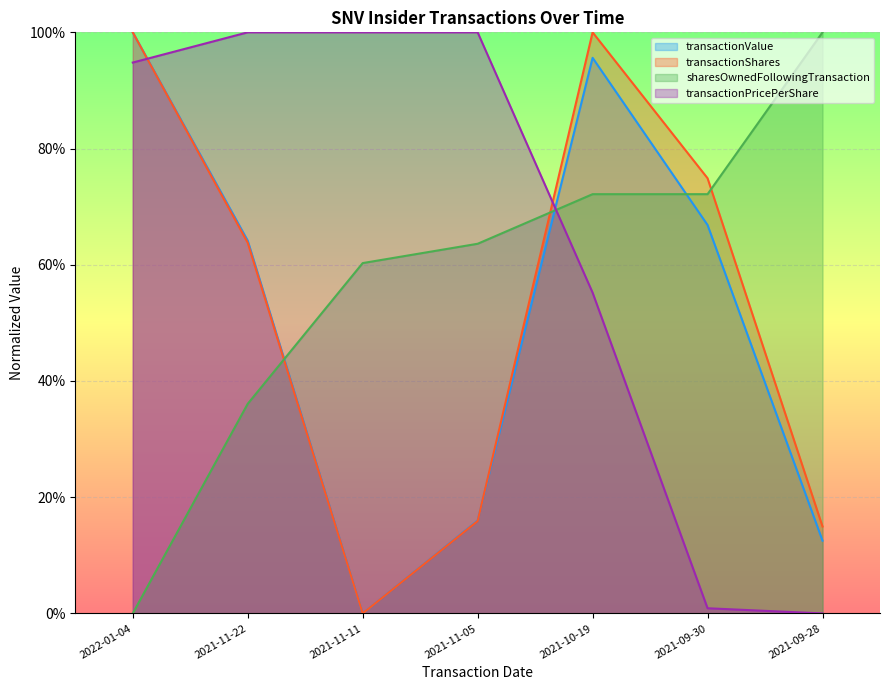

Which series ends up on top after the final intersection of transactionPricePerShare and transactionShares?

transactionShares